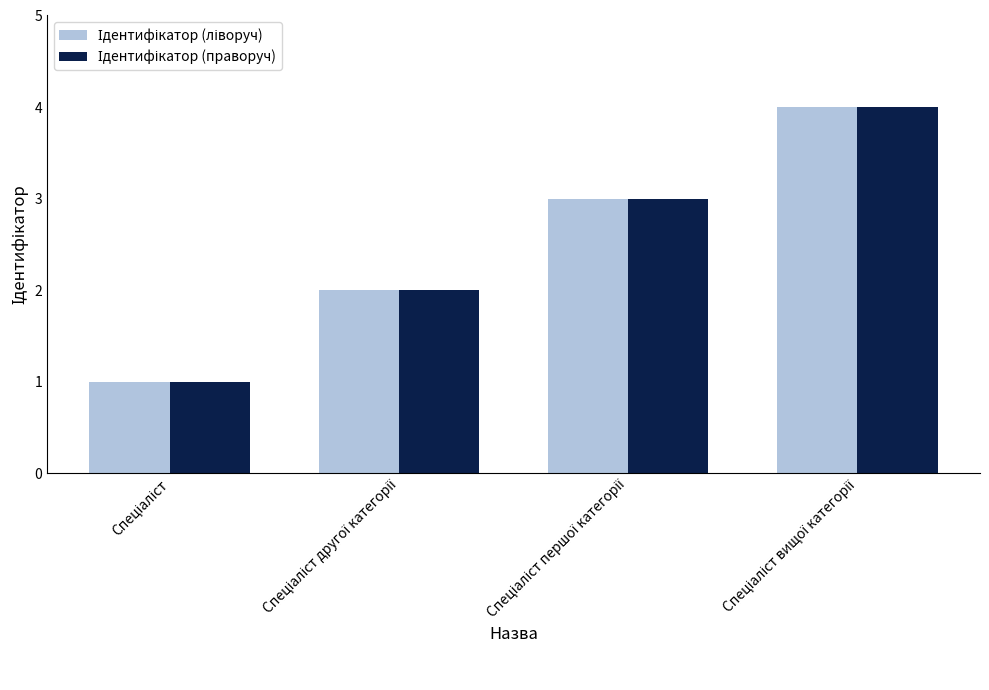

The Ідентифікатор (праворуч) series shows 2 at Спеціаліст. True or false?

False